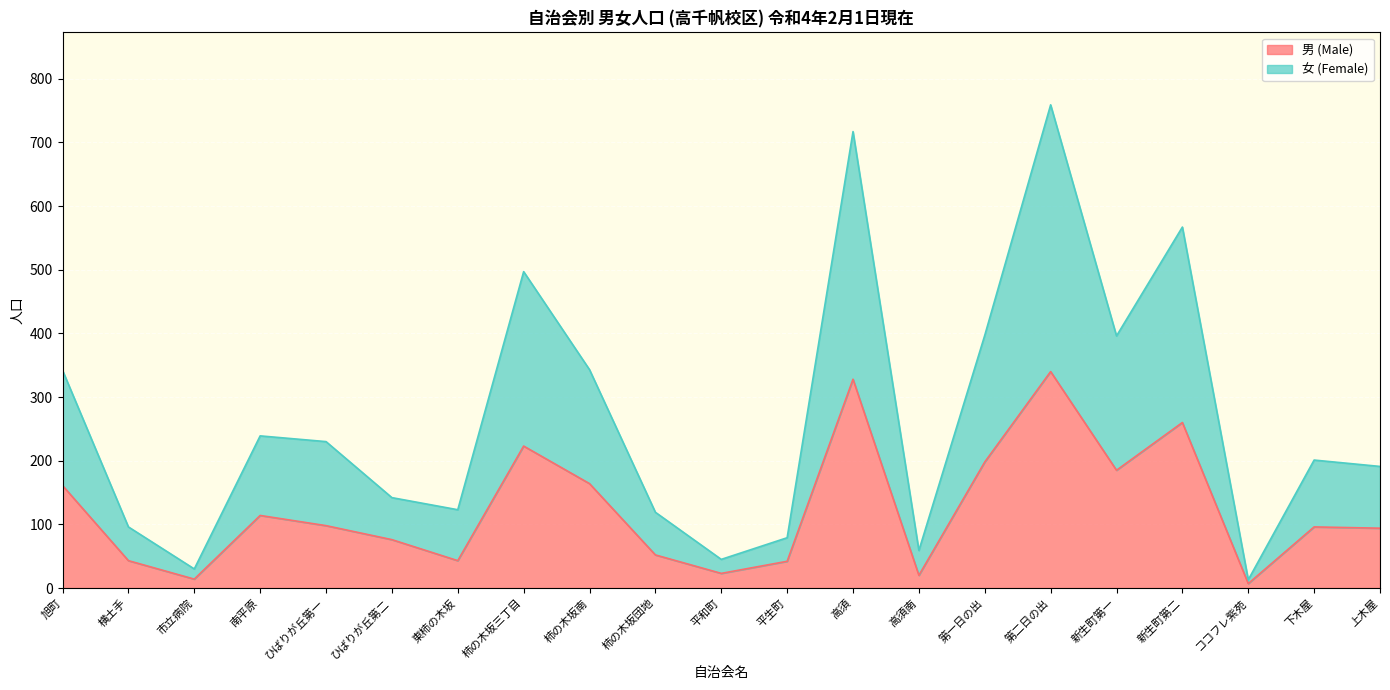

At which category is the sum across all series the highest?

第二日の出